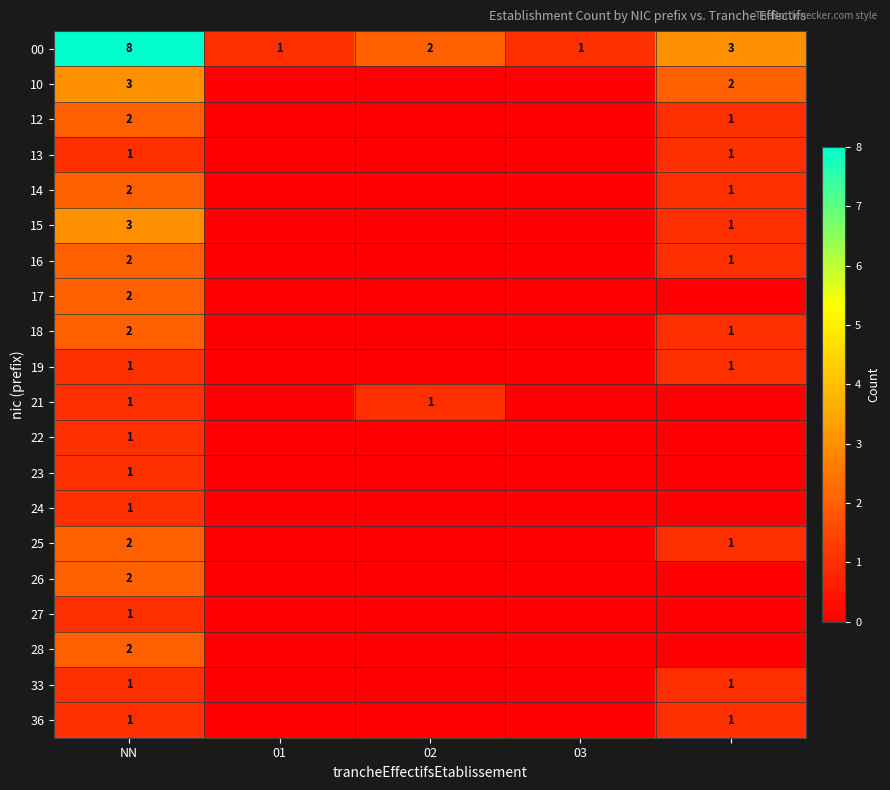

What is the approximate value of 00 at NN?

8